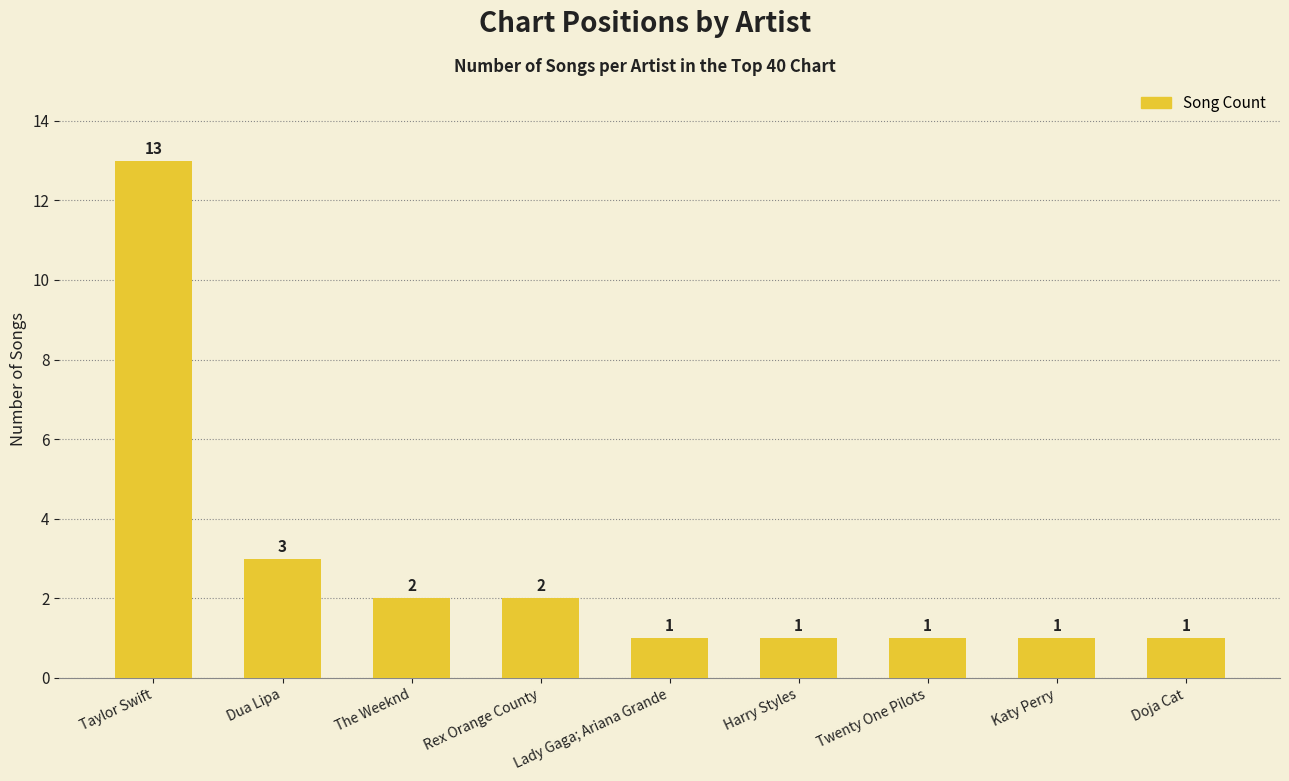

True or false: the data shows 2 at Lady Gaga; Ariana Grande.

False